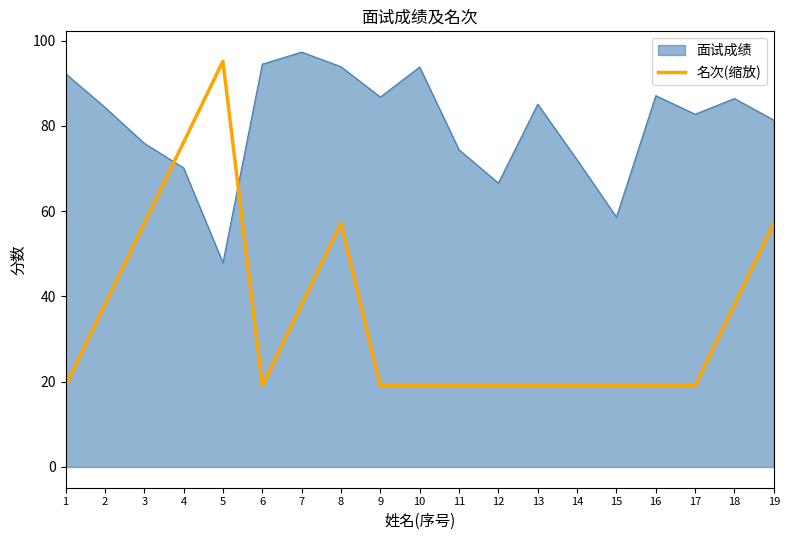

Which series has the largest range (max minus min)?

名次(缩放)